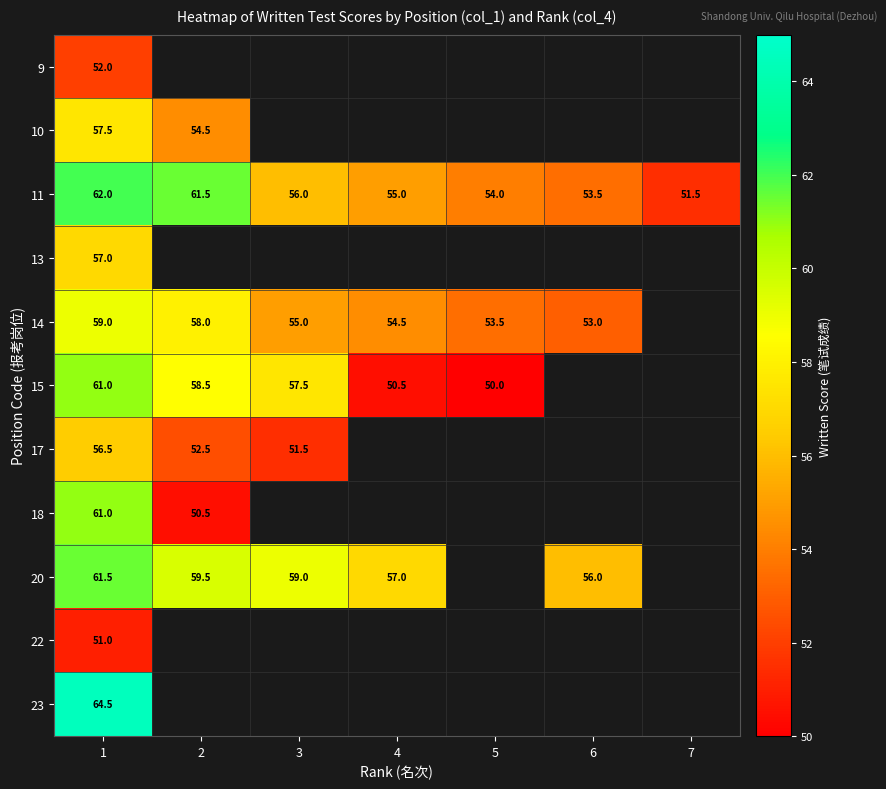

The 17 series shows 27.5 at 1. True or false?

False